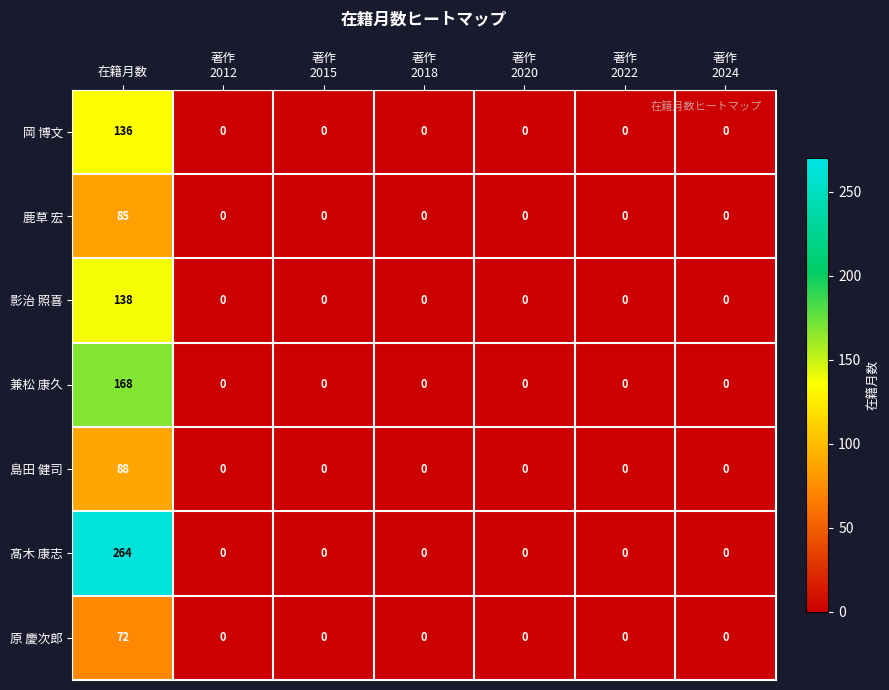

What is the maximum value shown in the chart?

264